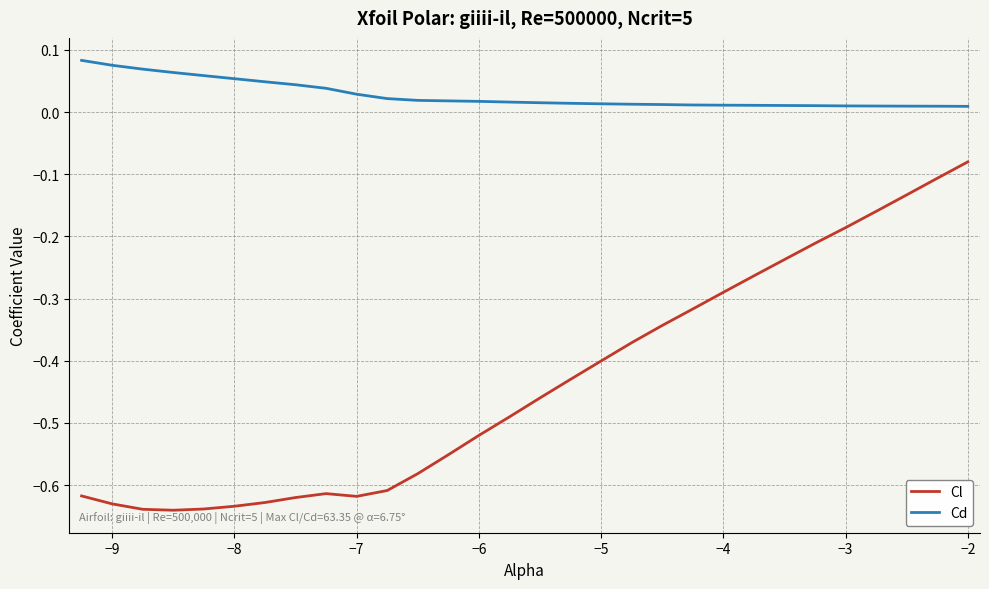

Does the chart display data point markers on the line(s)?

No